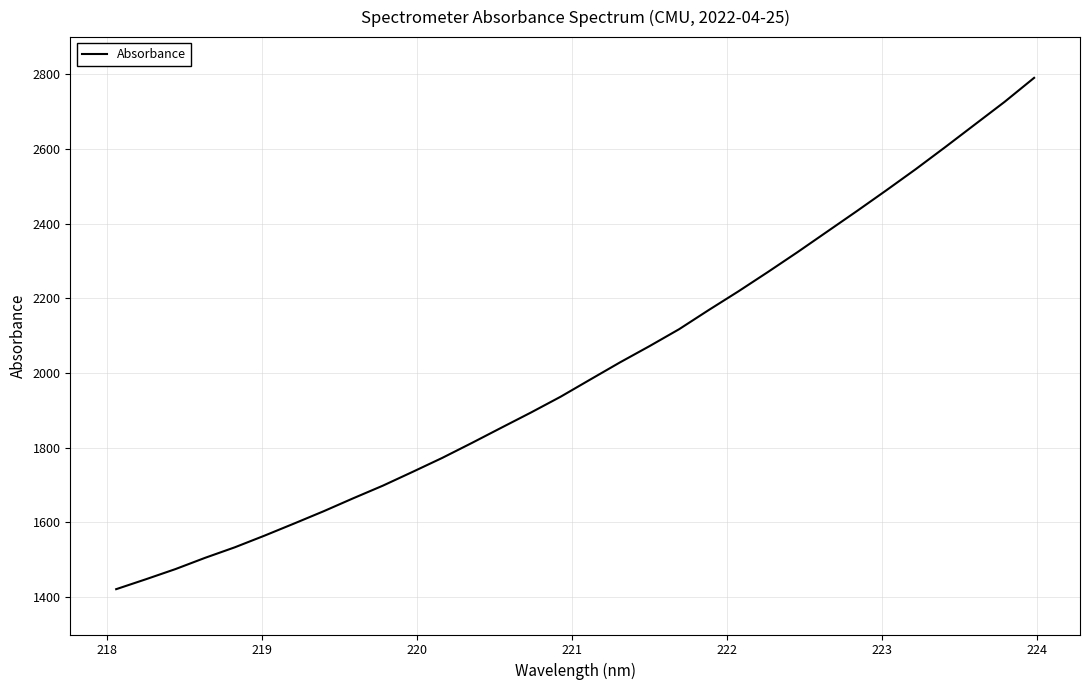

What is the greatest value displayed?

2790.9